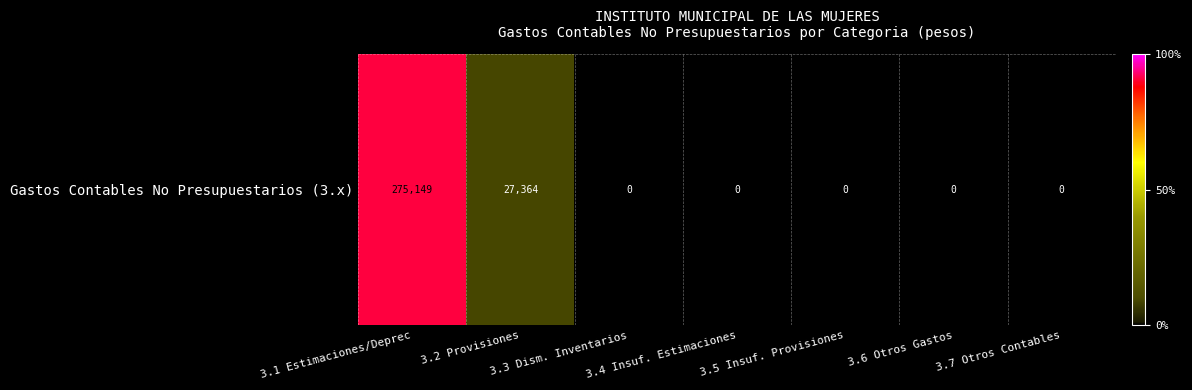

Which label corresponds to the largest value in the chart?

3.1 Estimaciones/Deprec